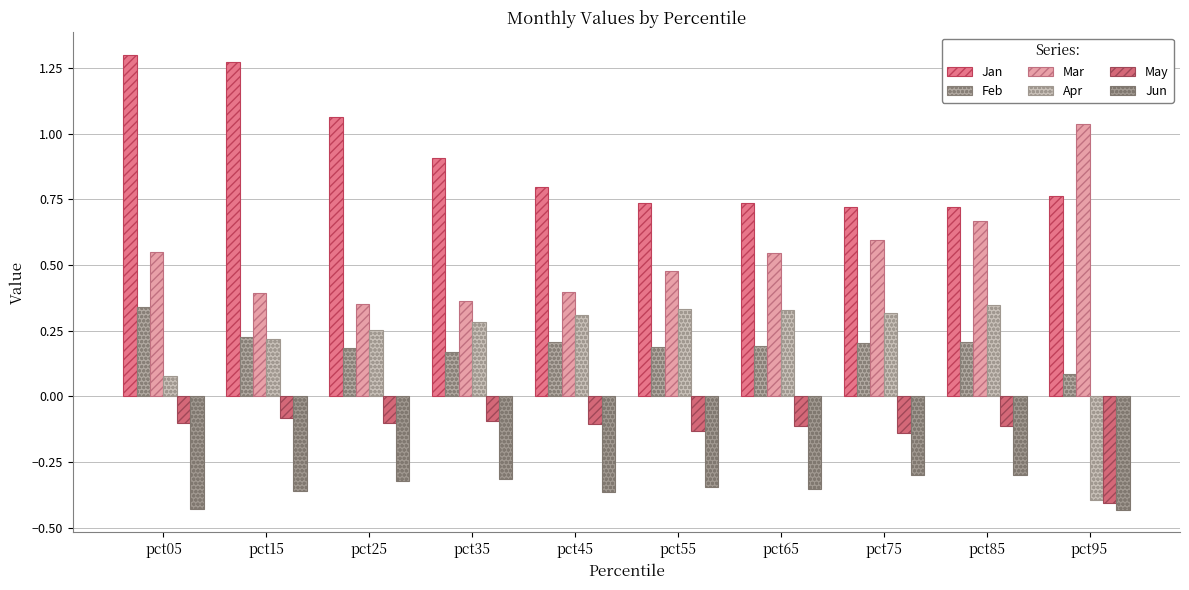

What are all the series names shown in the legend?

Jan, Feb, Mar, Apr, May, Jun